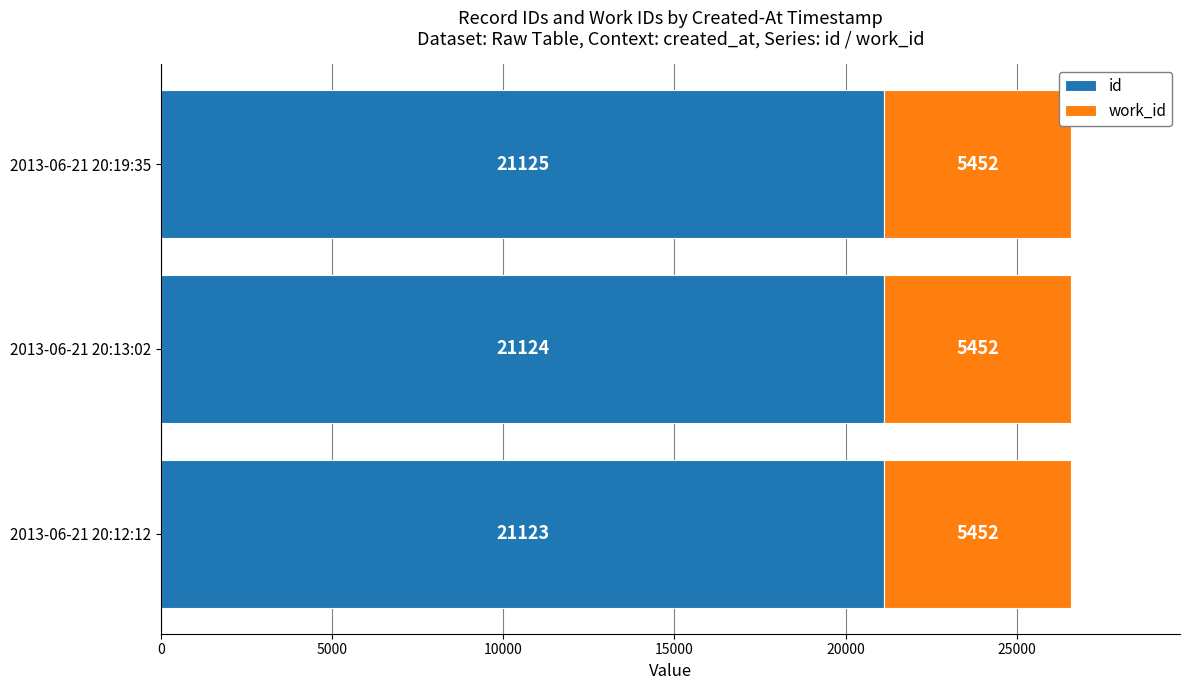

List the labels in order of id value, largest first.

2013-06-21 20:19:35, 2013-06-21 20:13:02, 2013-06-21 20:12:12